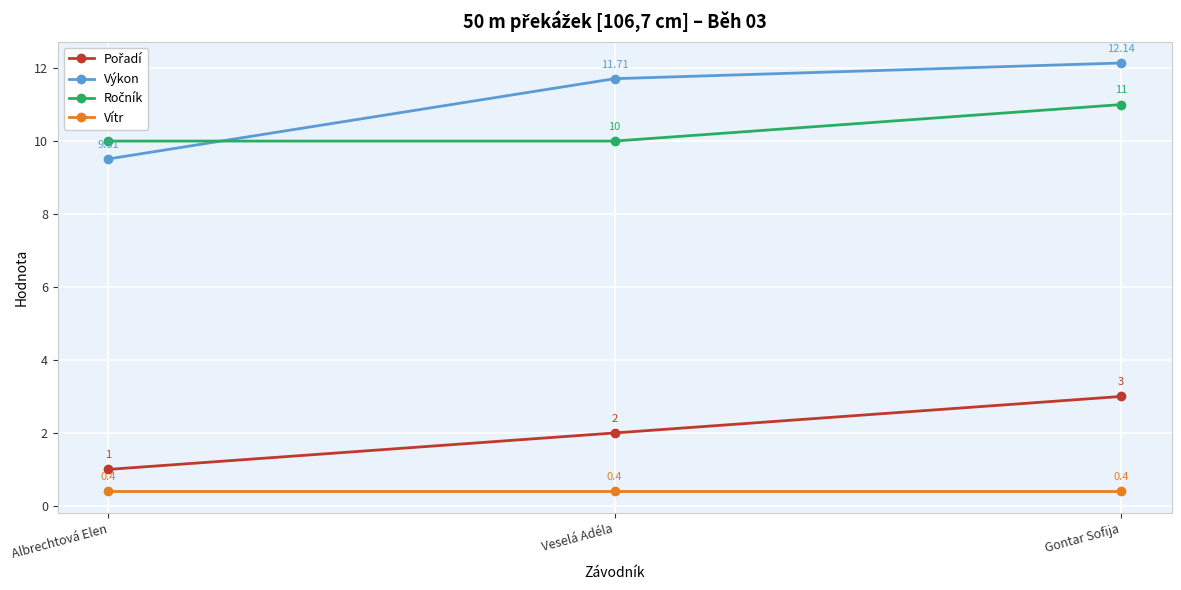

What is the smallest value displayed?

0.4